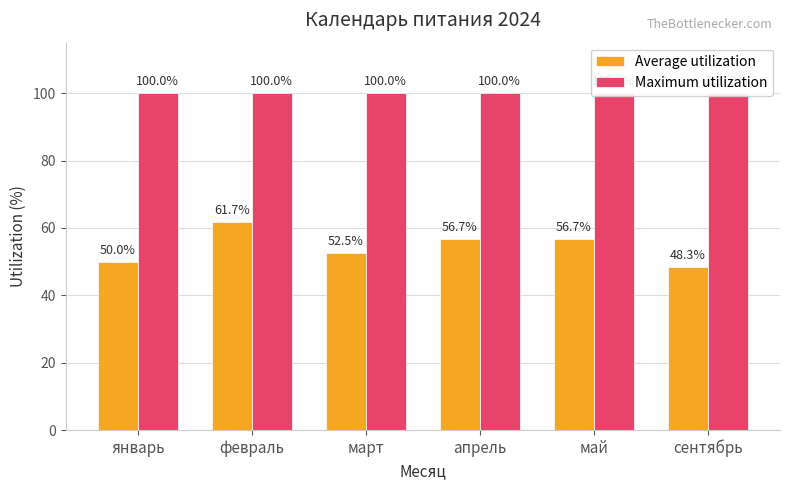

Which series has the largest range (max minus min)?

Average utilization